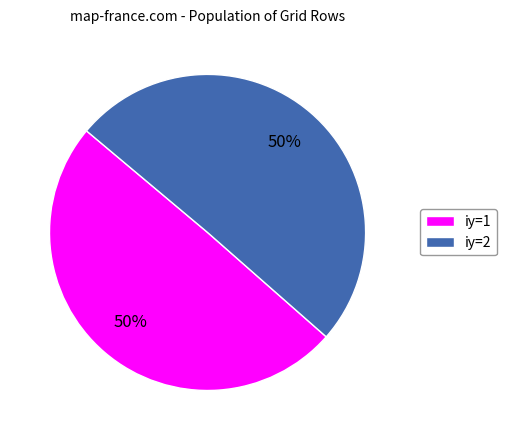

To the nearest percent, what portion does iy=2 represent?

50%